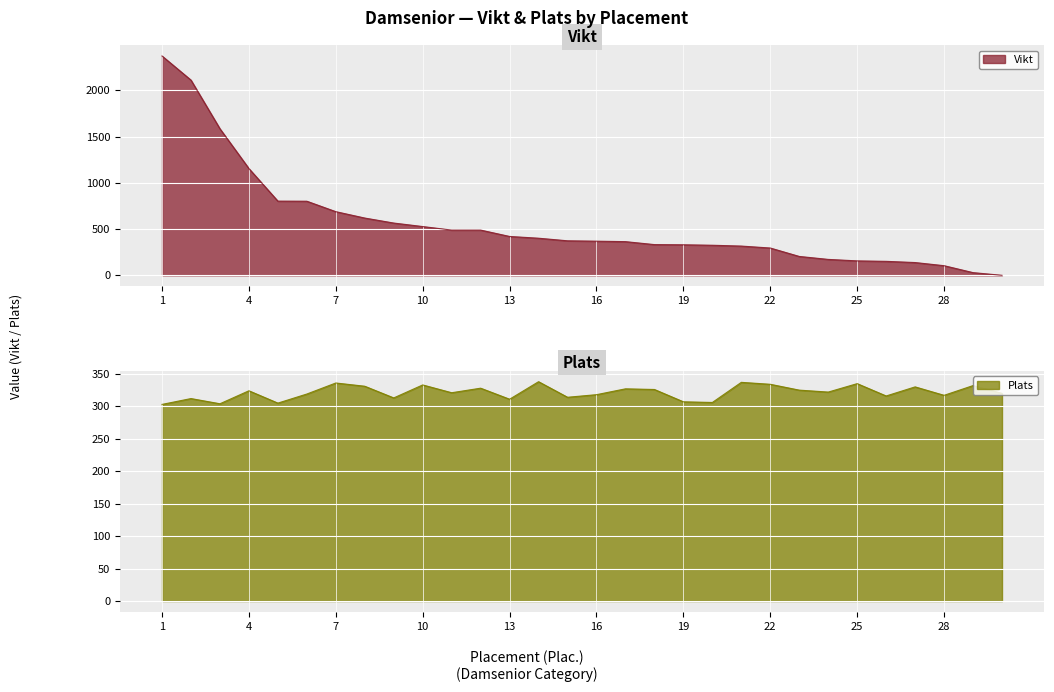

What is the difference between the maximum and second lowest values in the Vikt series?

2342